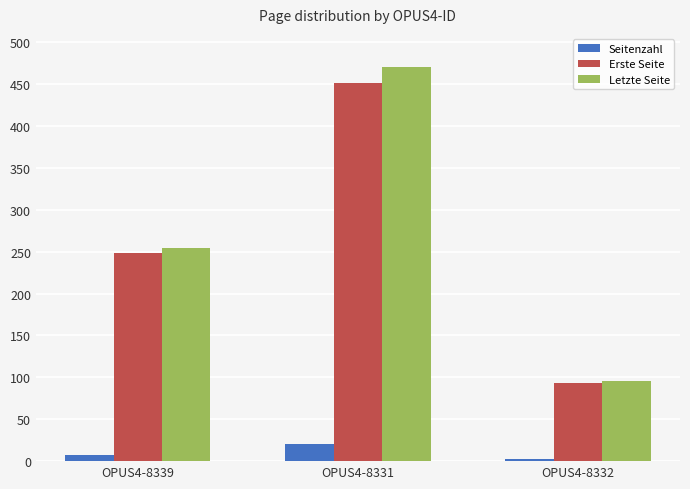

Is the value of Erste Seite at OPUS4-8331 greater than the value of Letzte Seite at OPUS4-8331?

No